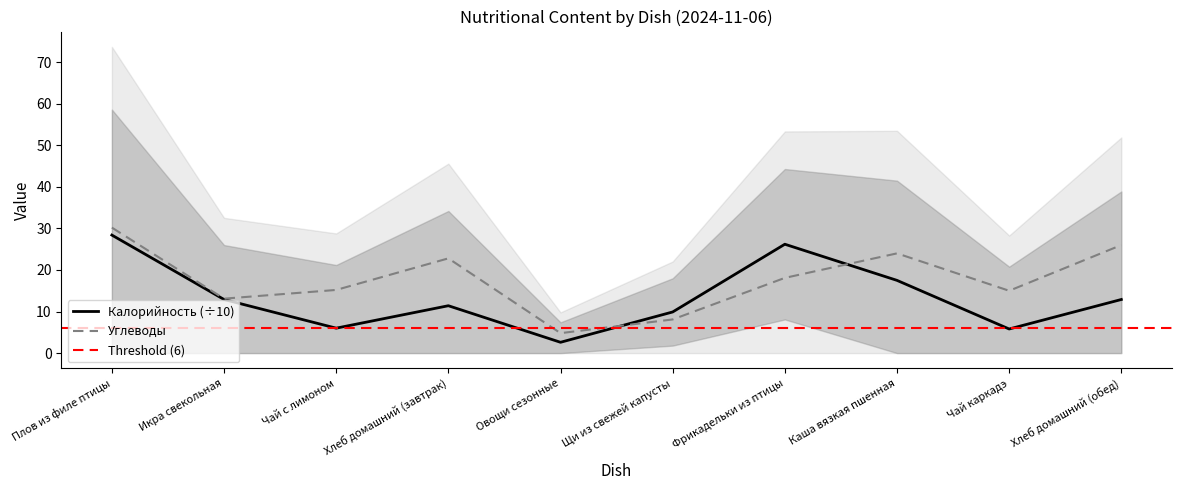

How many values in the Углеводы series exceed 18?

5